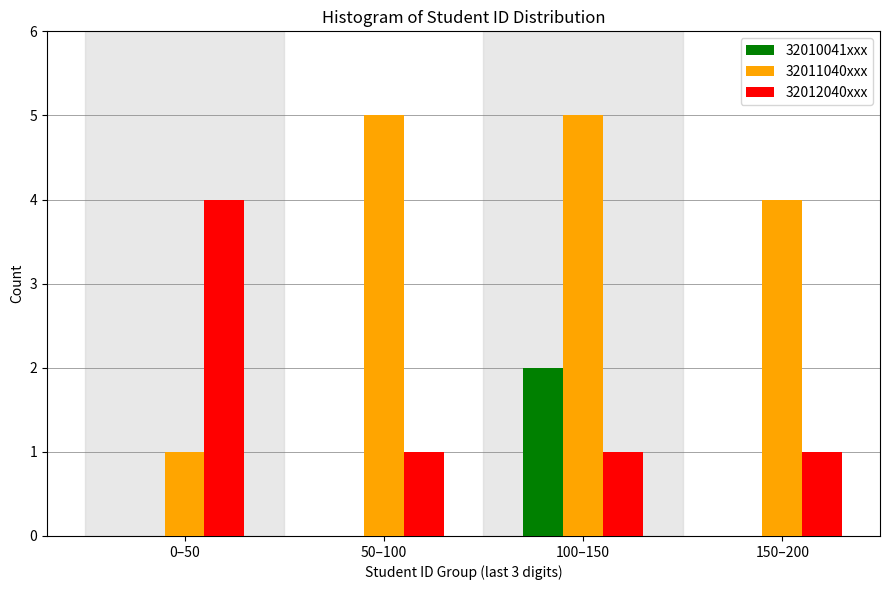

Reading right to left, what are all the values shown in this chart?

32010041xxx: 150–200=0	100–150=2	50–100=0	0–50=0
32011040xxx: 150–200=4	100–150=5	50–100=5	0–50=1
32012040xxx: 150–200=1	100–150=1	50–100=1	0–50=4